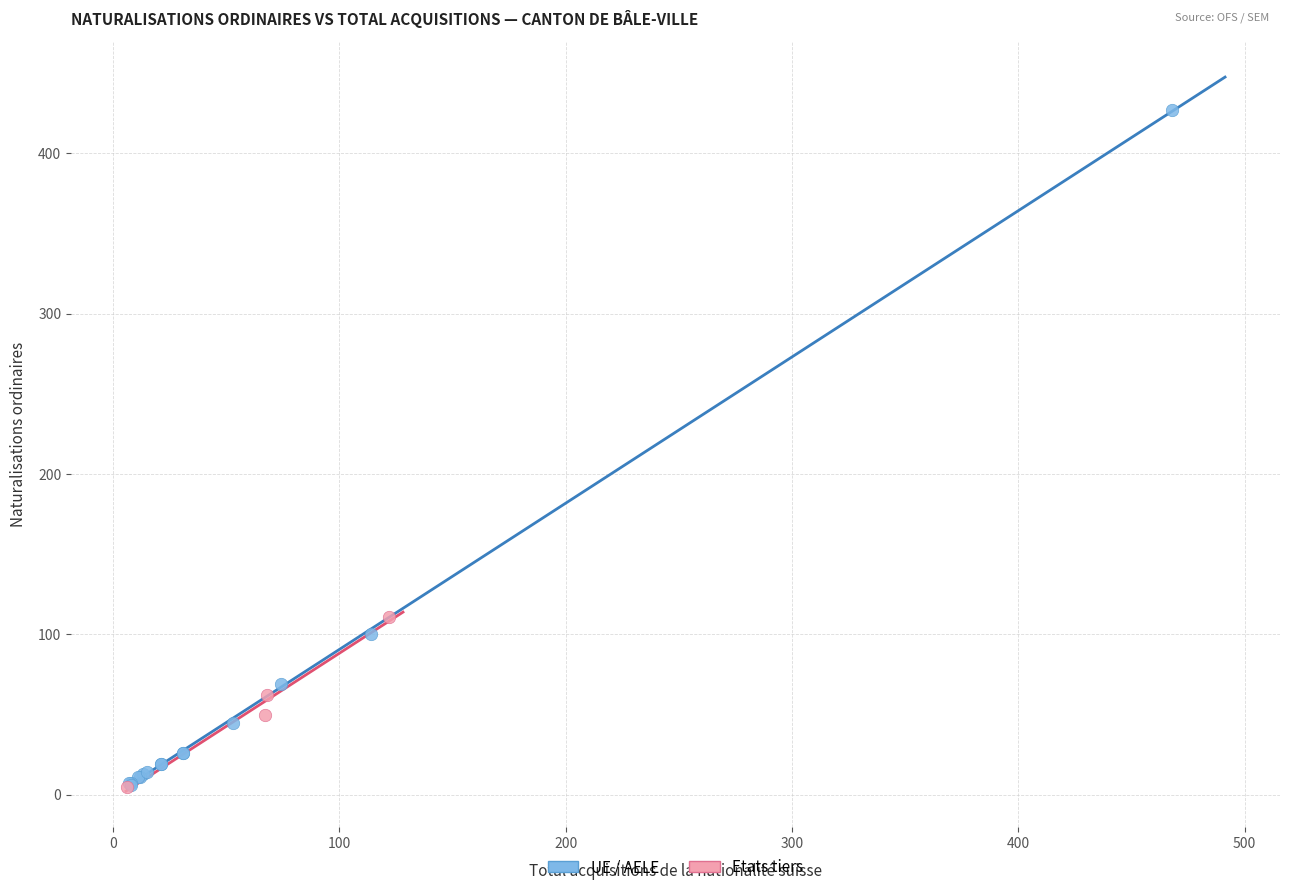

Which series reaches the maximum Y coordinate?

UE / AELE